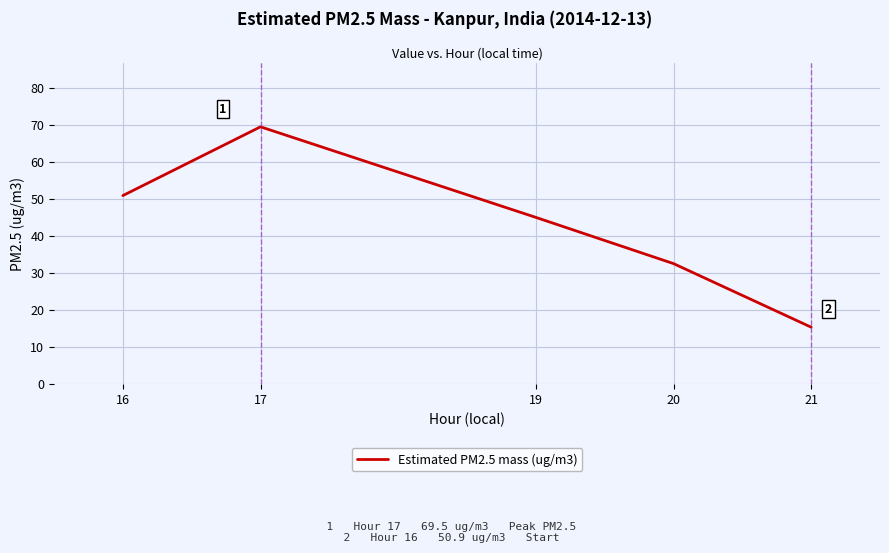

Rank the categories by value from lowest to highest.

21, 20, 19, 16, 17